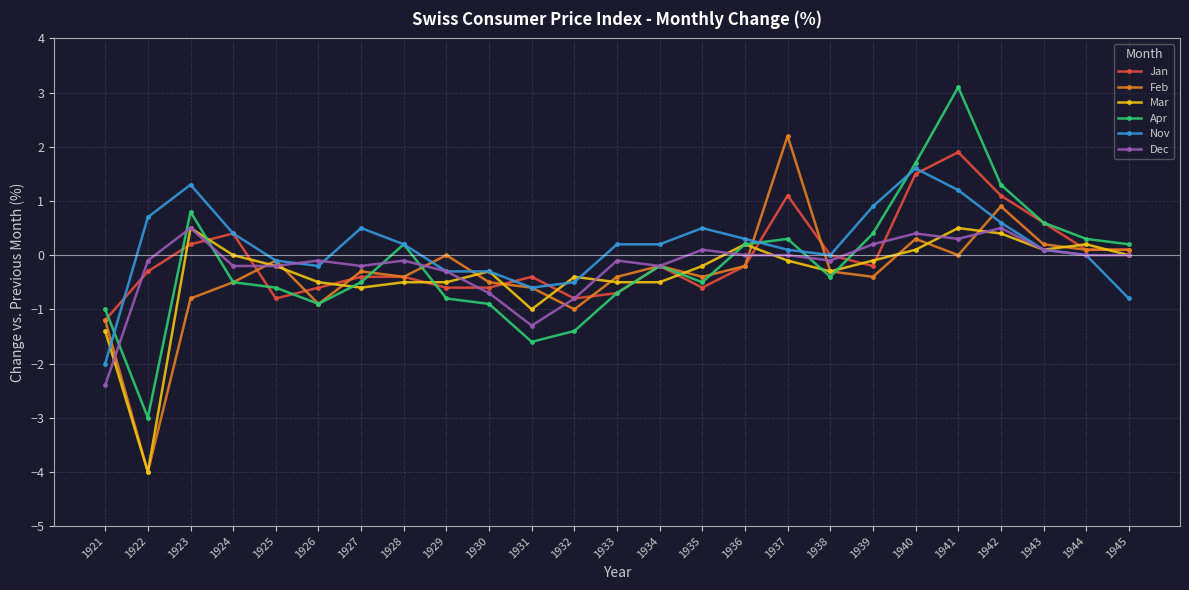

At how many categories does at least one series exceed 1?

5